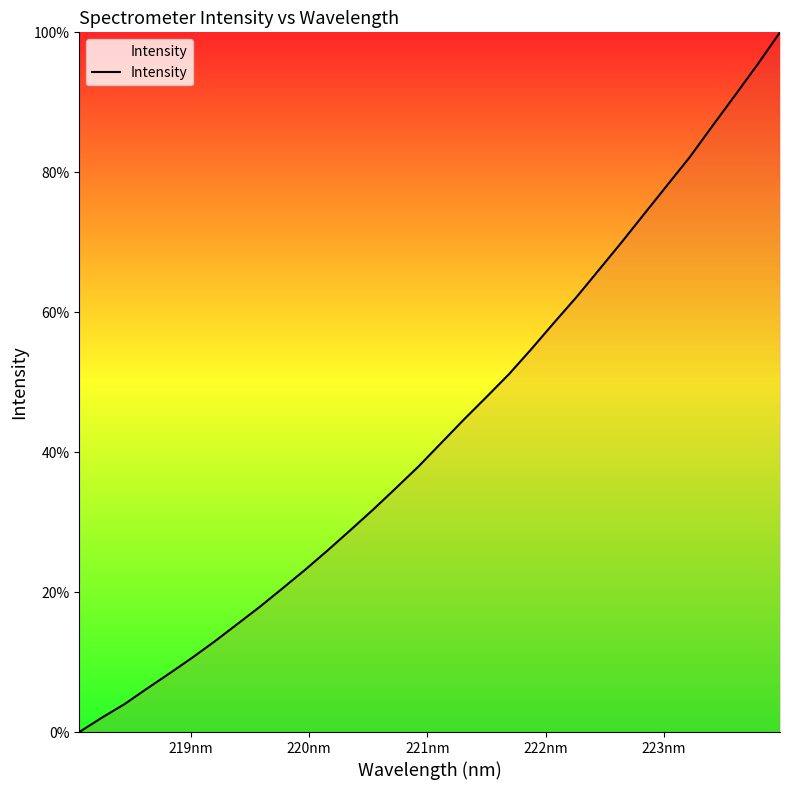

What is the sum of all values?

1385.1